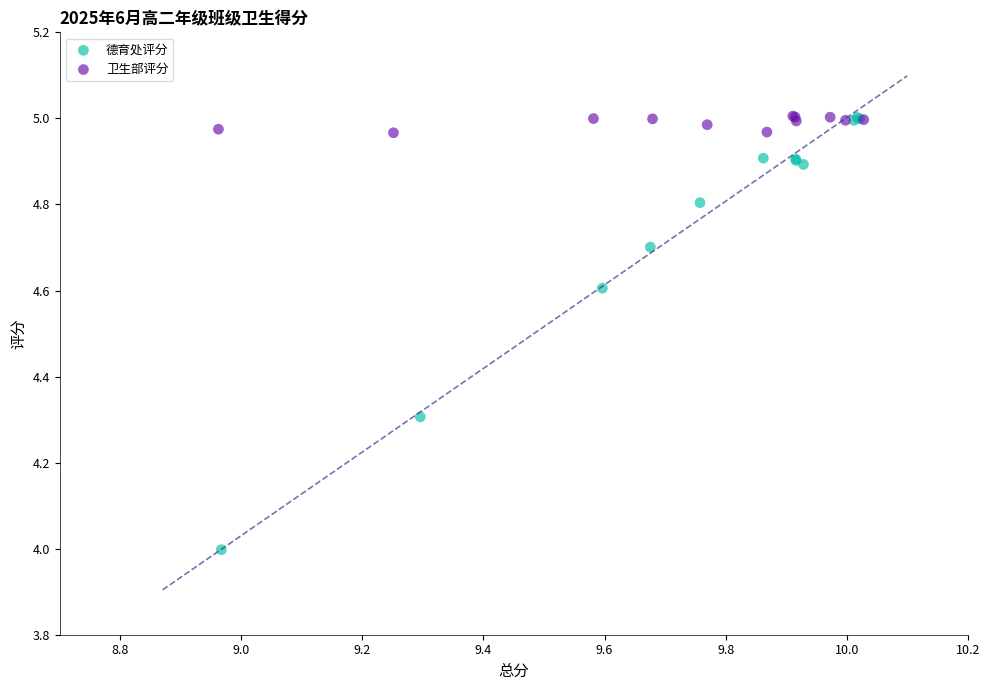

Which series reaches the minimum Y coordinate?

德育处评分